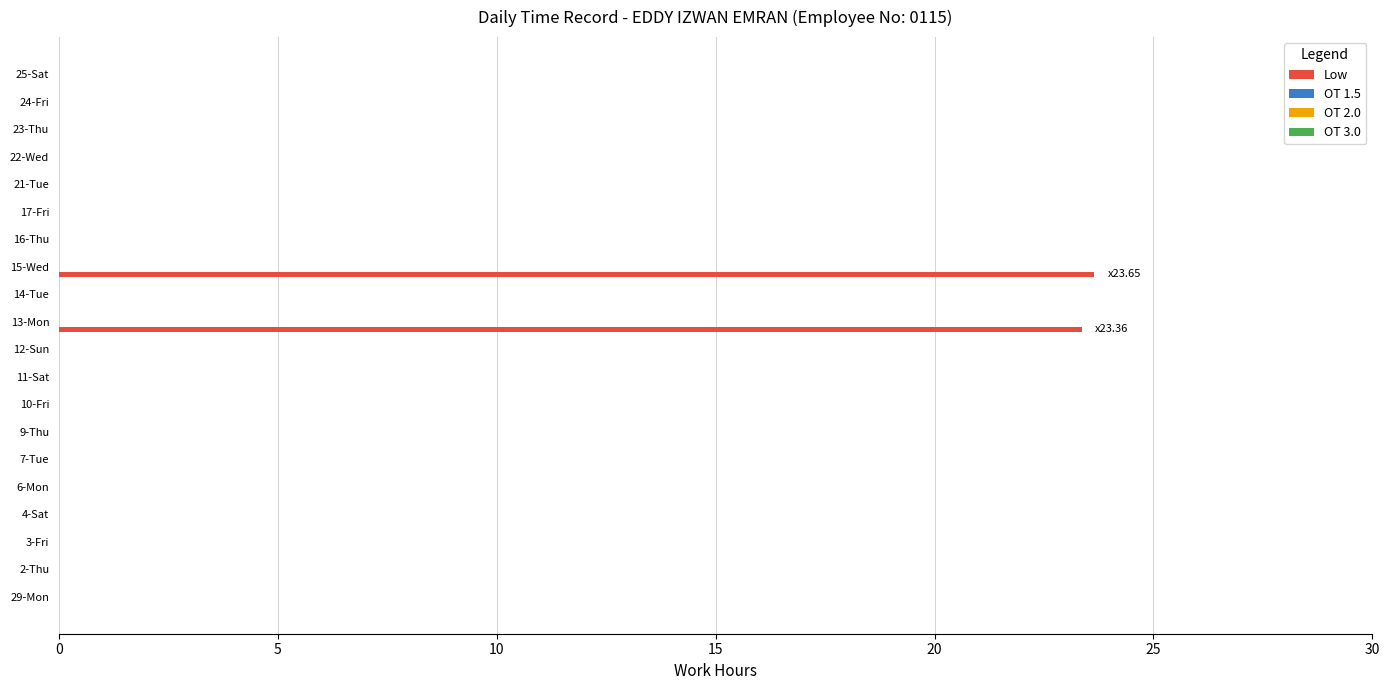

What is the sum of all values?

47.0